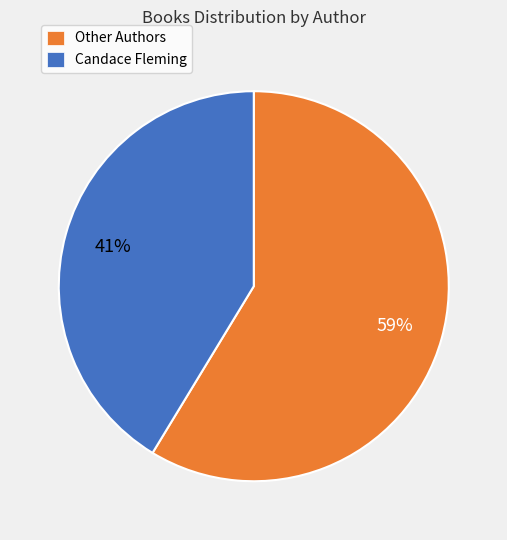

Combined, do Candace Fleming and Other Authors account for over 50%?

Yes